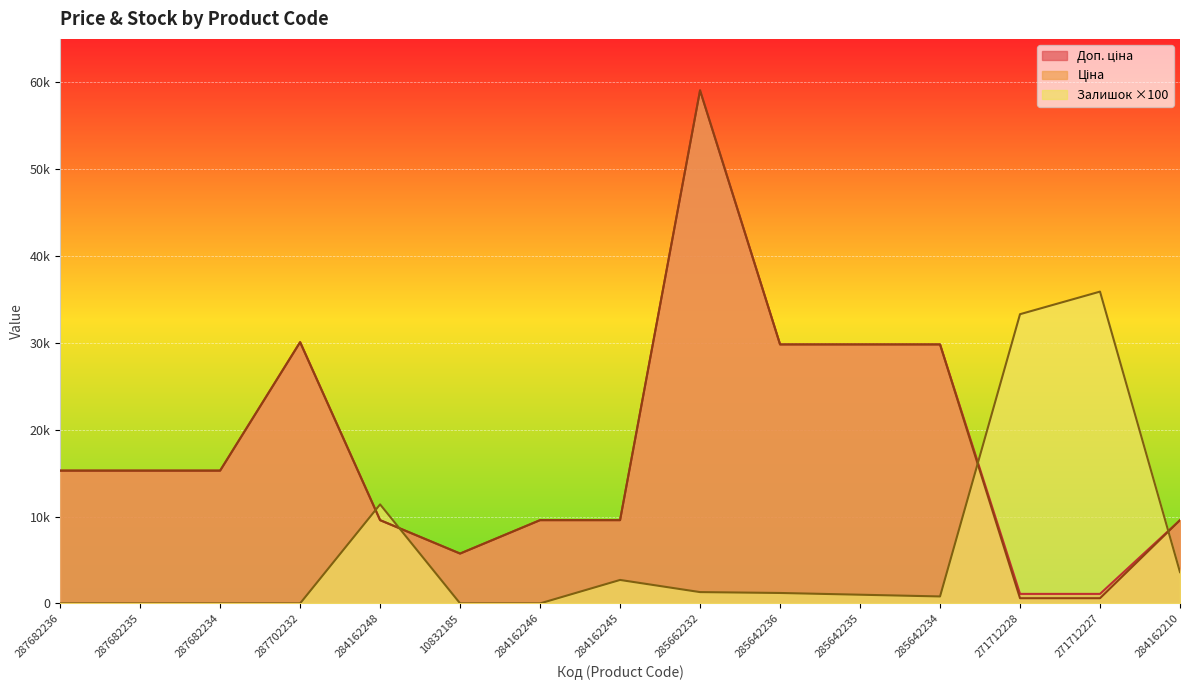

At which label does Доп. ціна first exceed 15288?

287702232